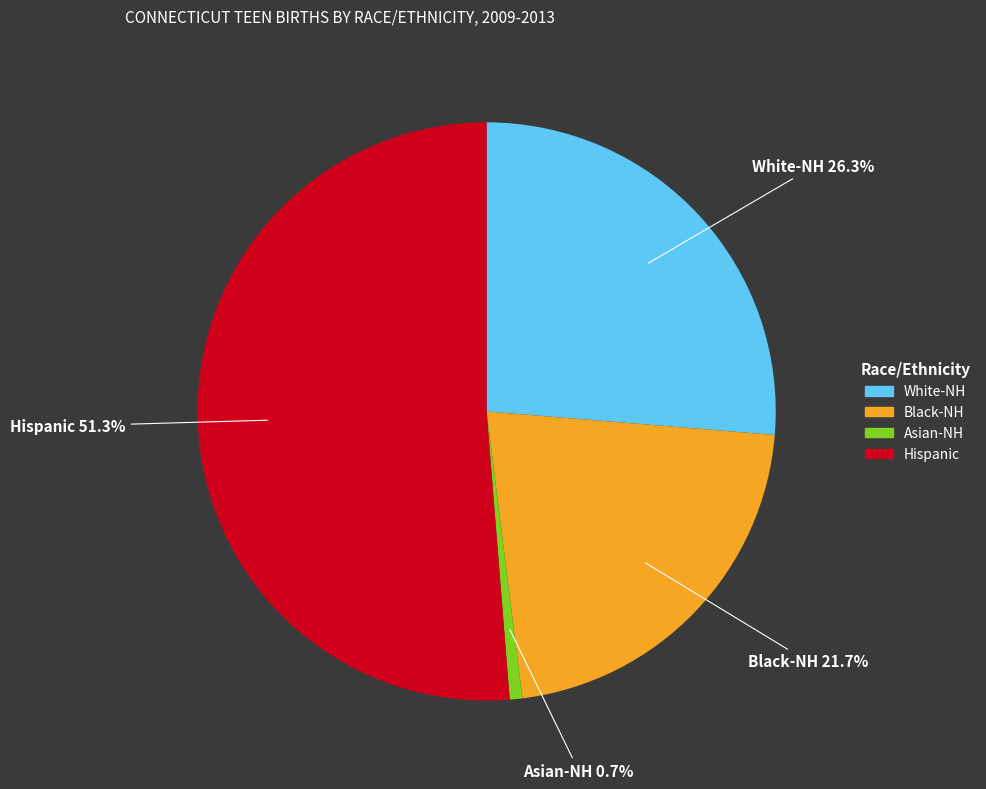

What is the ratio of the value at Hispanic to the value at Black-NH?

2.4